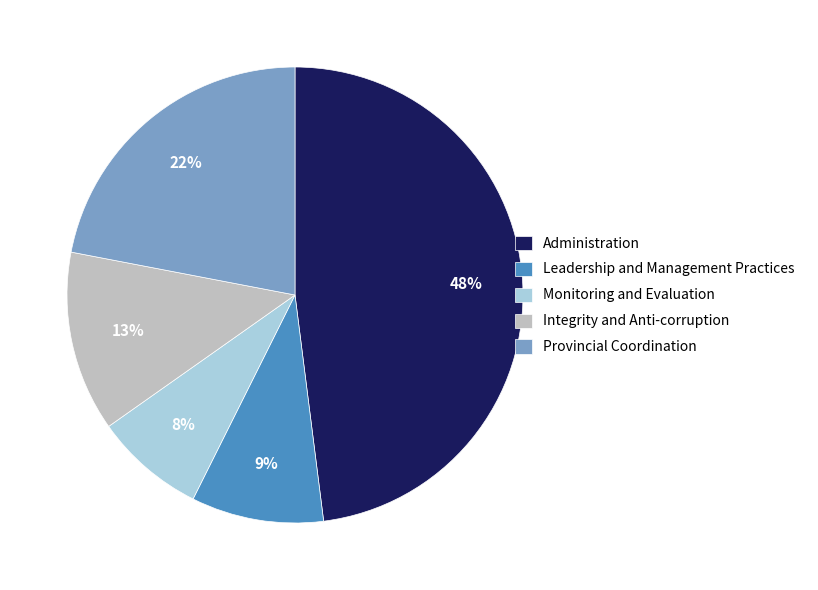

What is the largest slice in the pie chart?

Administration